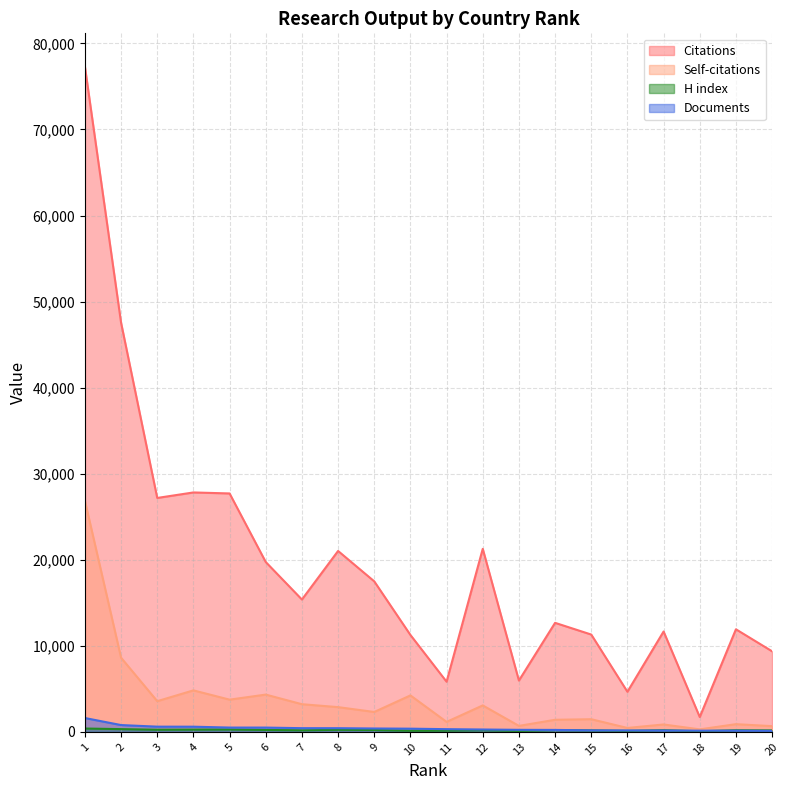

Which label corresponds to the smallest value in the chart?

18